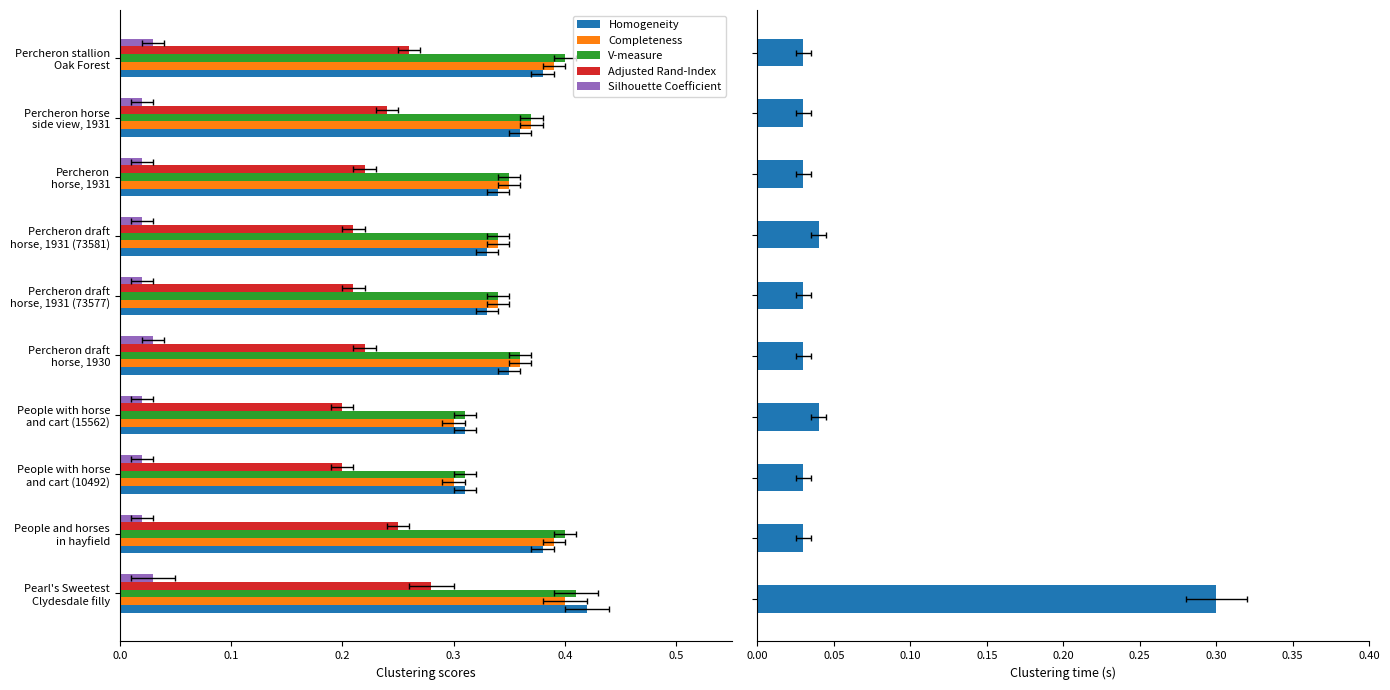

List the series in order of their peak value, lowest first.

Silhouette Coefficient, Adjusted Rand-Index, Clustering time, Completeness, V-measure, Homogeneity